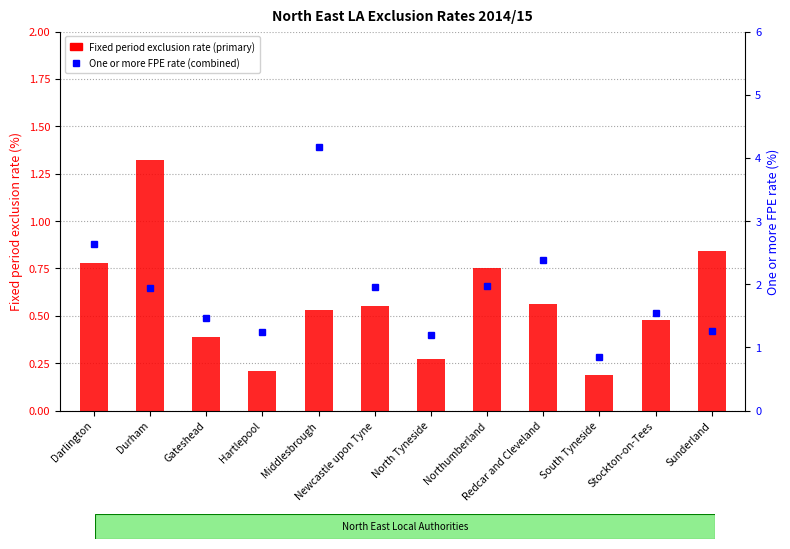

Rank the series by their maximum value, from highest to lowest.

One or more FPE rate (combined), Fixed period exclusion rate (primary)